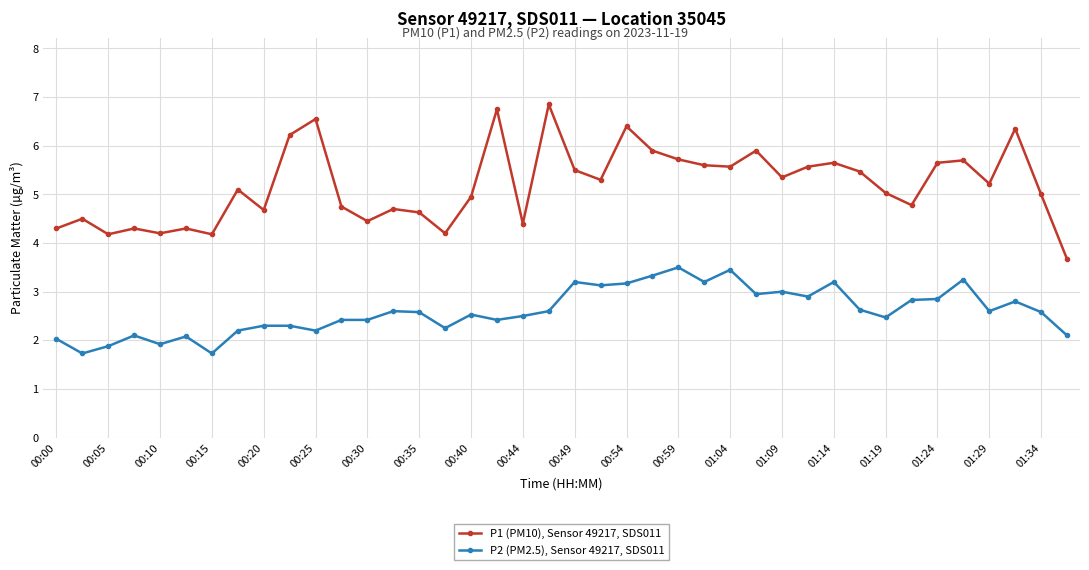

How many data points does each series have?

40